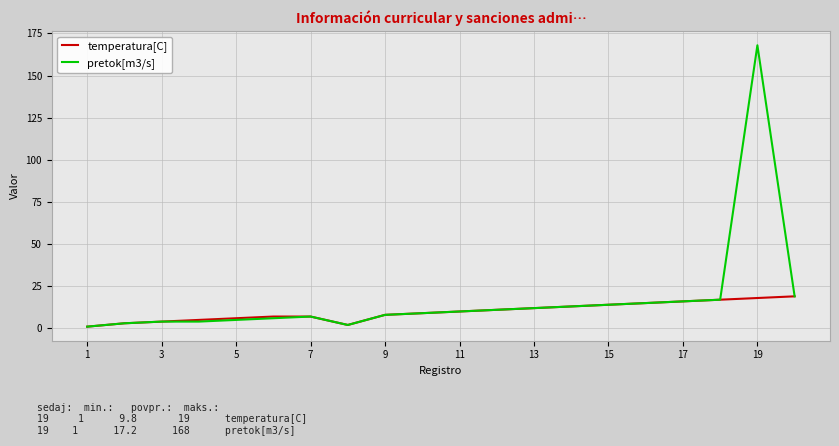

In temperatura[C], how many points are lower than both neighbors (excluding endpoints)?

1